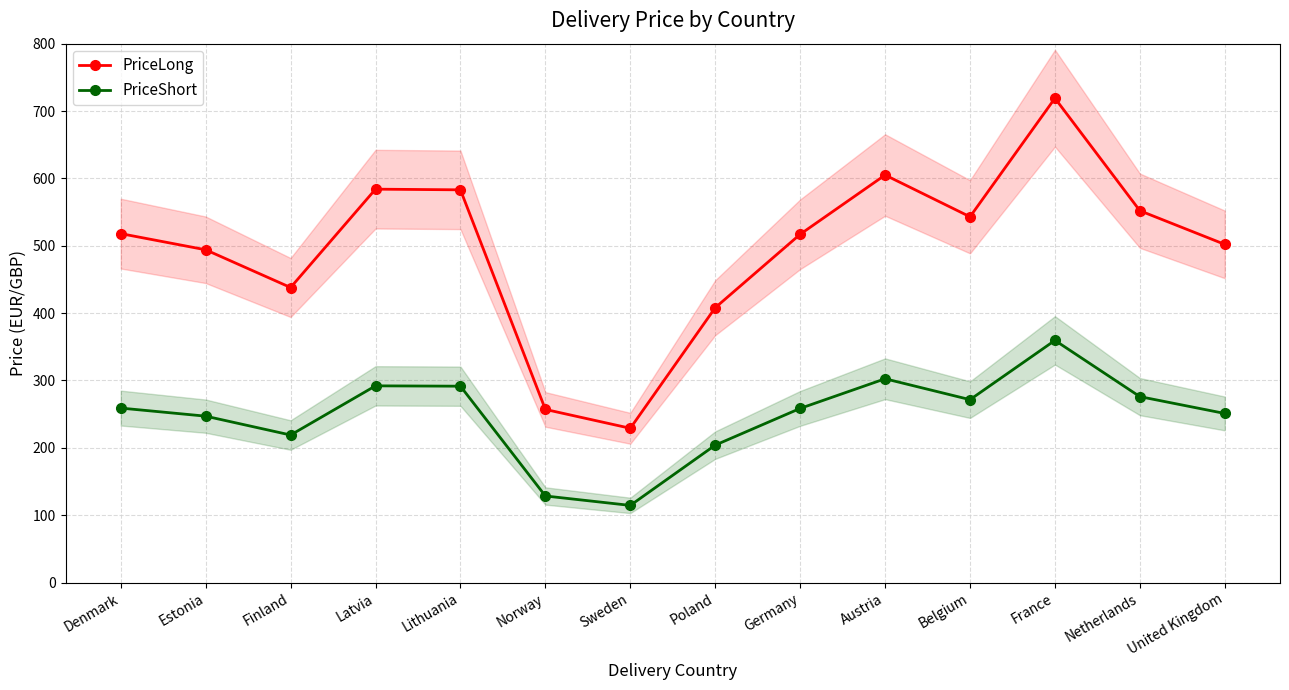

What is the value of the PriceLong point at the 6th from the left?

257.0